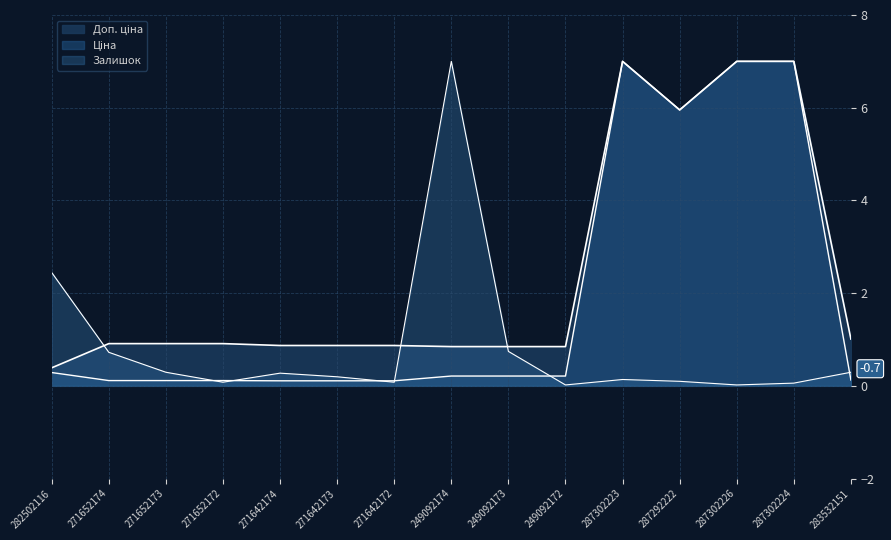

What is the average value of the Доп. ціна series?

2.4